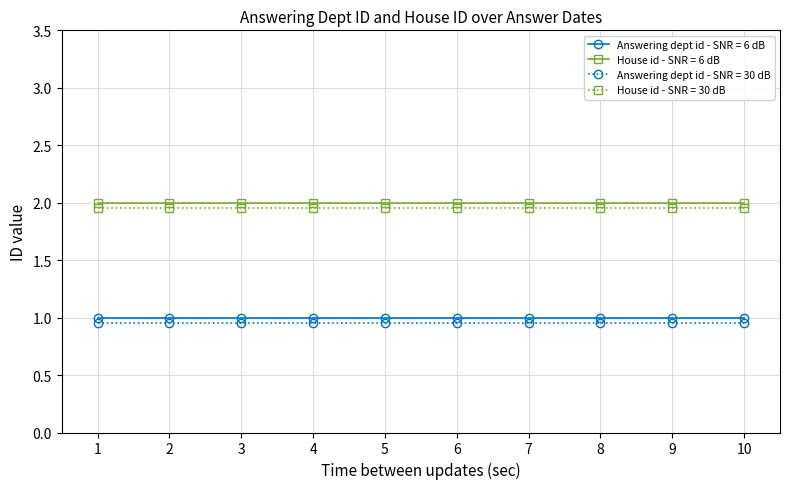

True or false: House id - SNR = 6 dB and Answering dept id - SNR = 30 dB cross at least once.

False